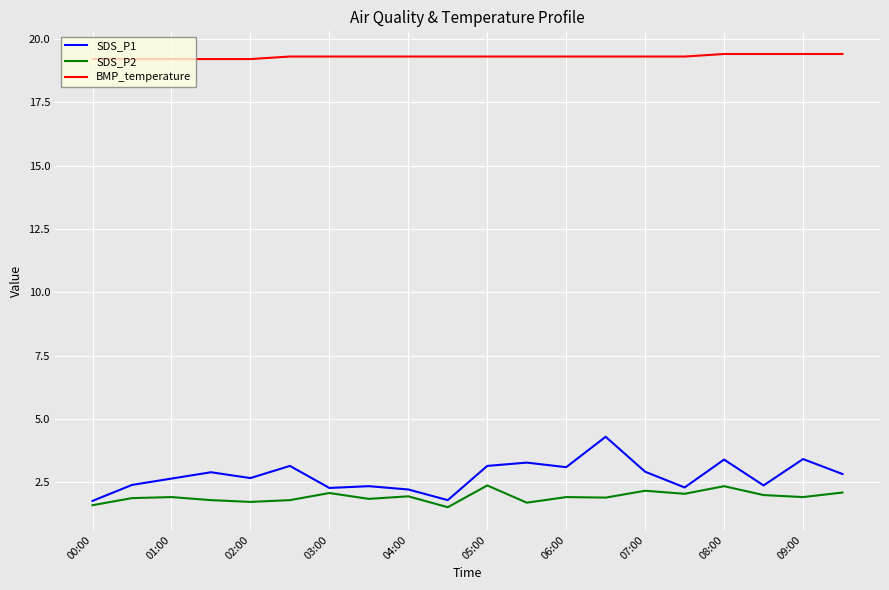

What is the difference between the maximum and second lowest values in the SDS_P2 series?

0.8